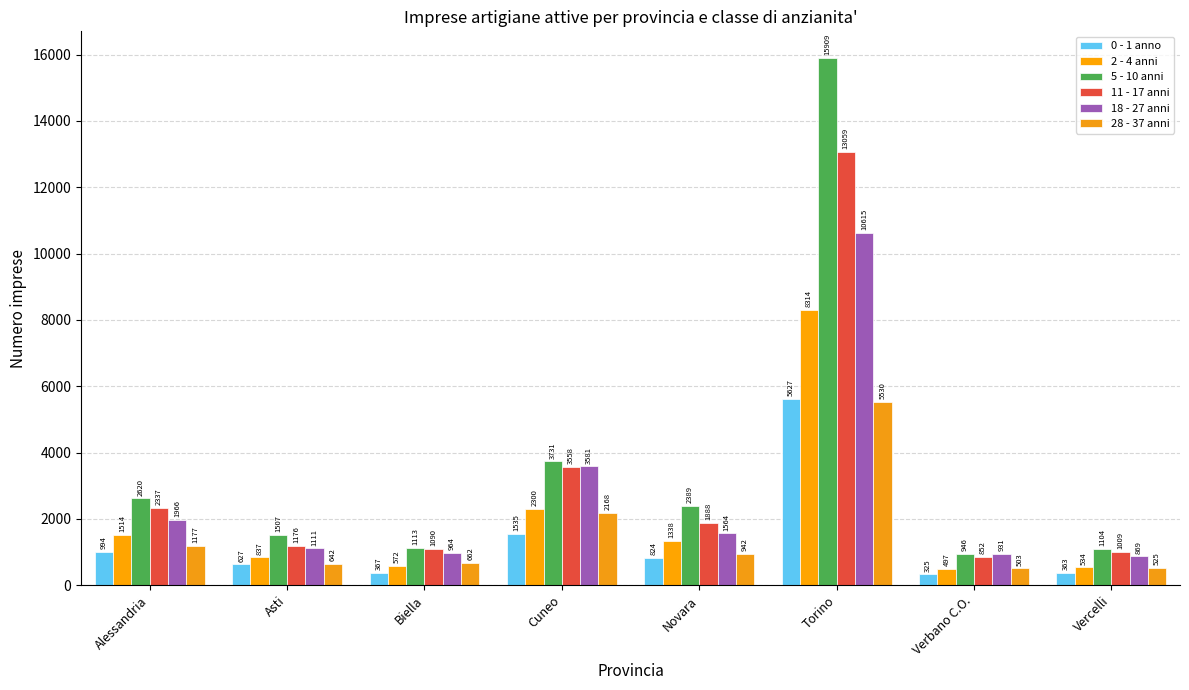

What is the label of the 6th bar from the right?

Biella